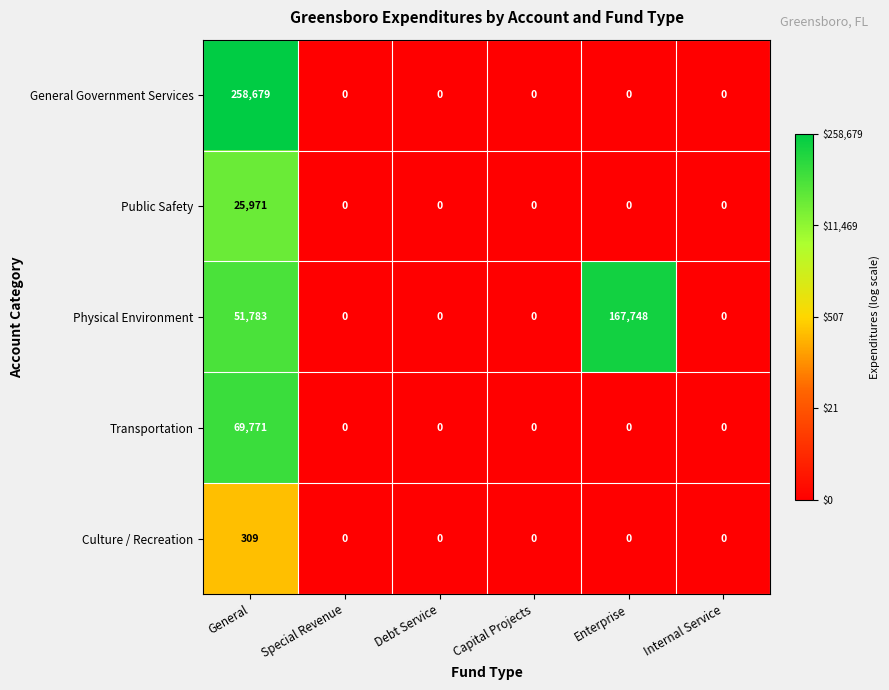

Rank the series by their maximum value, from lowest to highest.

Culture / Recreation, Public Safety, Transportation, Physical Environment, General Government Services